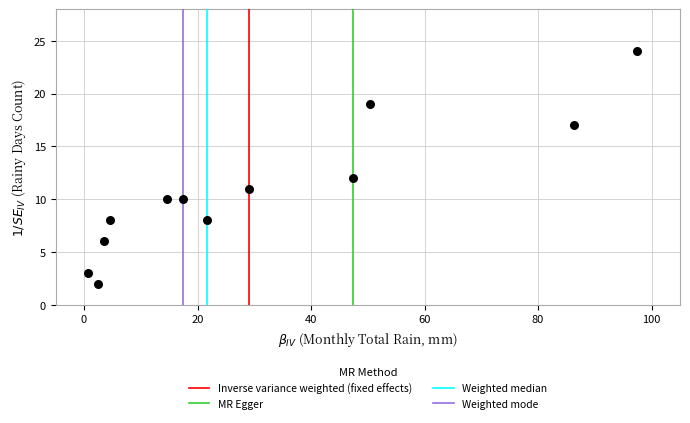

What Y value in the scatter plot is closest to 13?

12